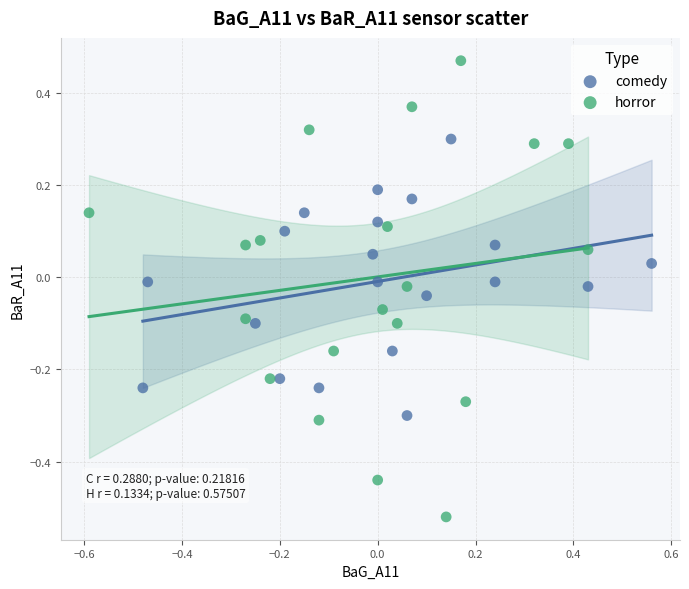

Which series contains the lowest Y value?

horror